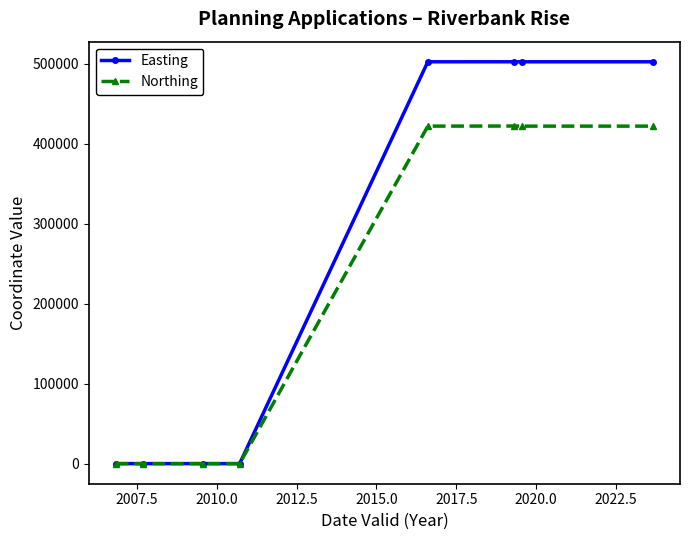

List the series in order of their overall mean, lowest first.

Northing, Easting